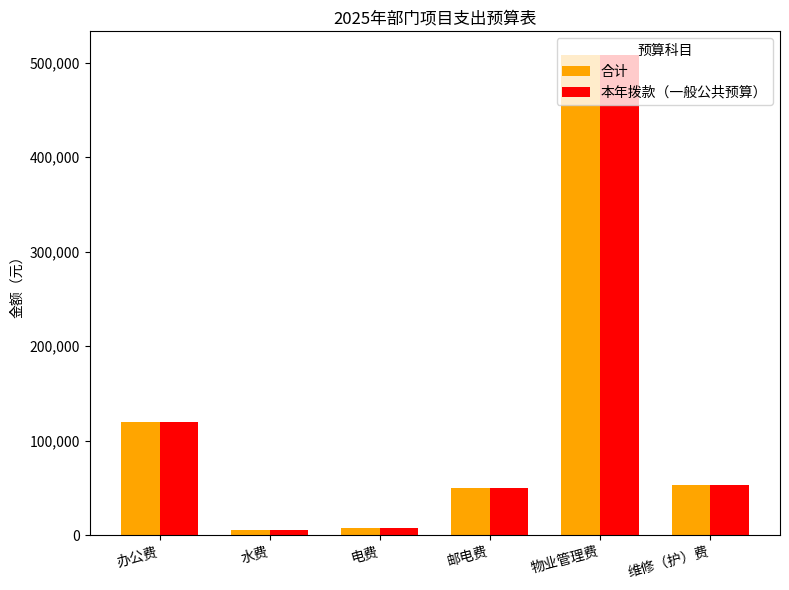

What is the maximum value for 本年拨款（一般公共预算）?

507880.8